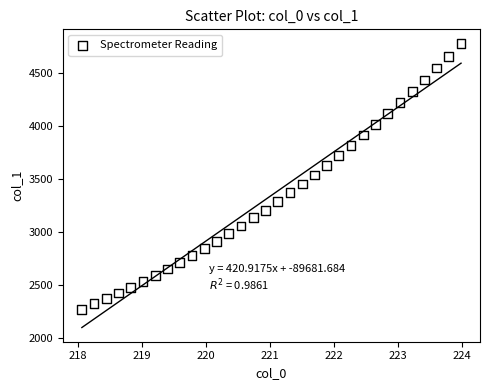

What is the range of X values (max minus min)?

5.9